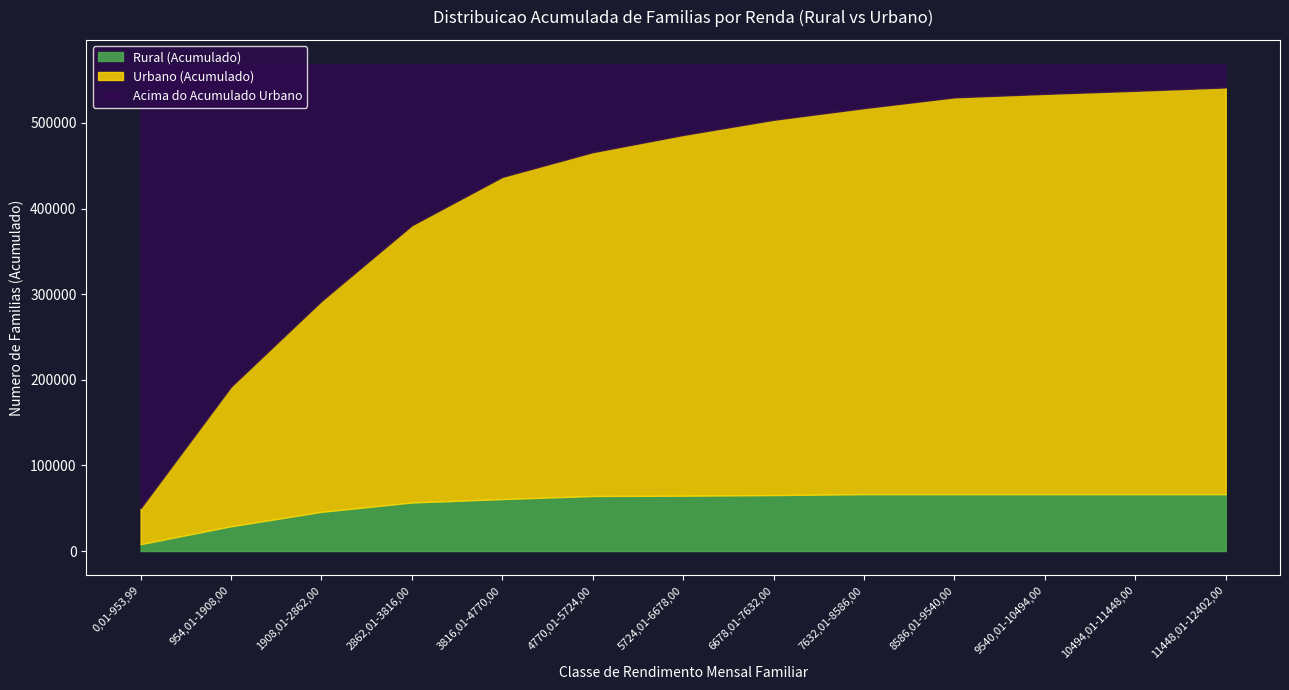

How many data points in Rural (Acumulado) are above 64630?

7